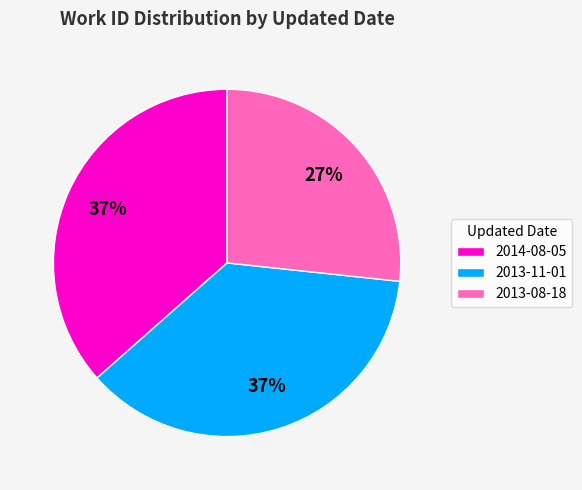

What percentage is the 2013-11-01 slice, to the nearest percent?

37%